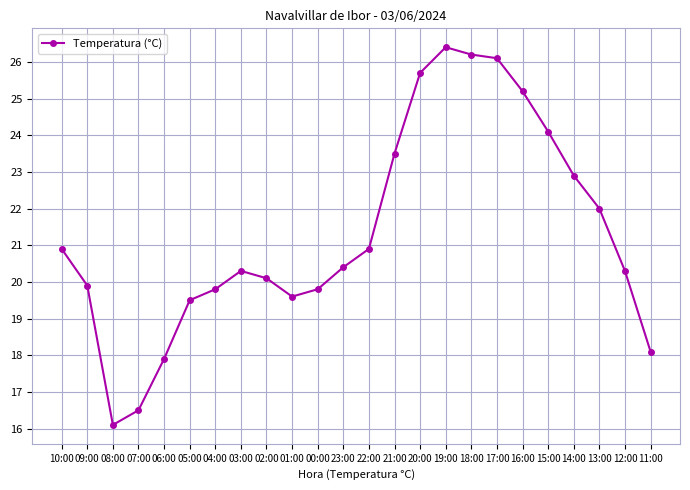

True or false: the data shows 19.8 at 00:00.

True